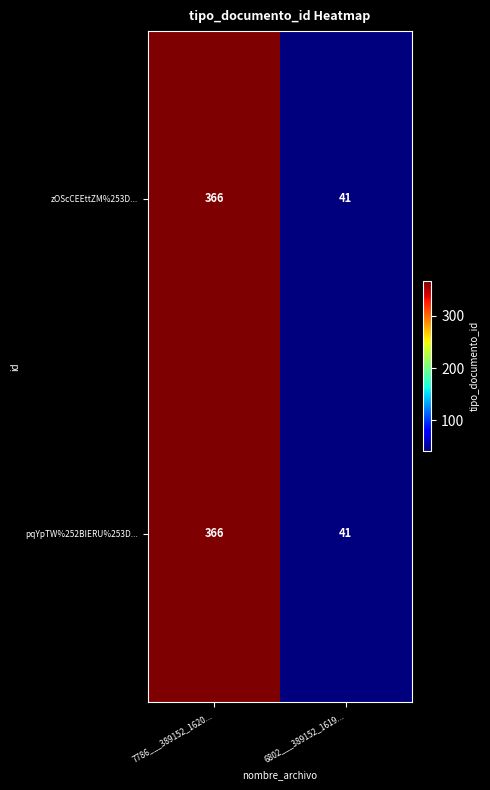

What is the sum of all pqYpTW%252BIERU%253D... values?

407